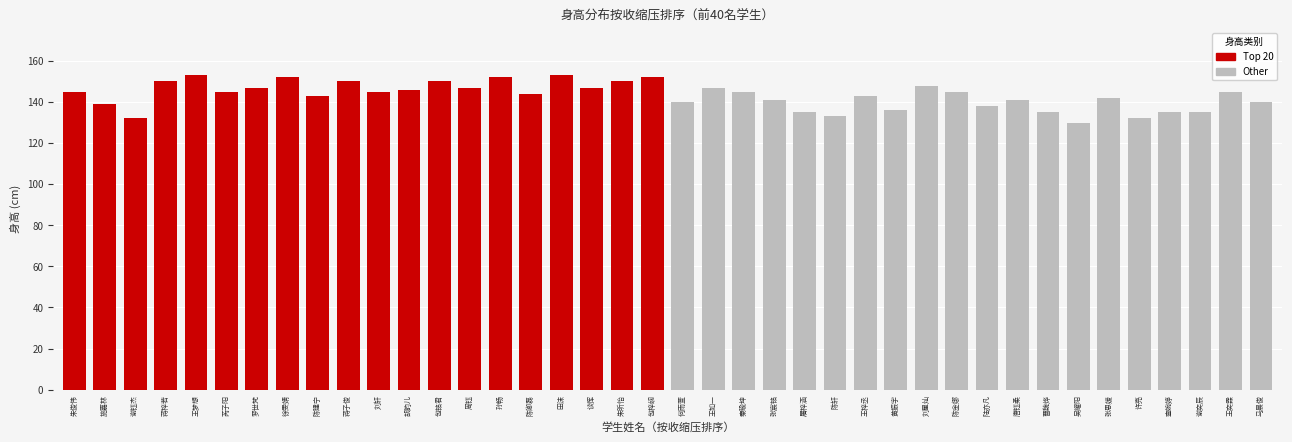

Between 朱昕怡 and 胡韵儿, which is larger?

朱昕怡